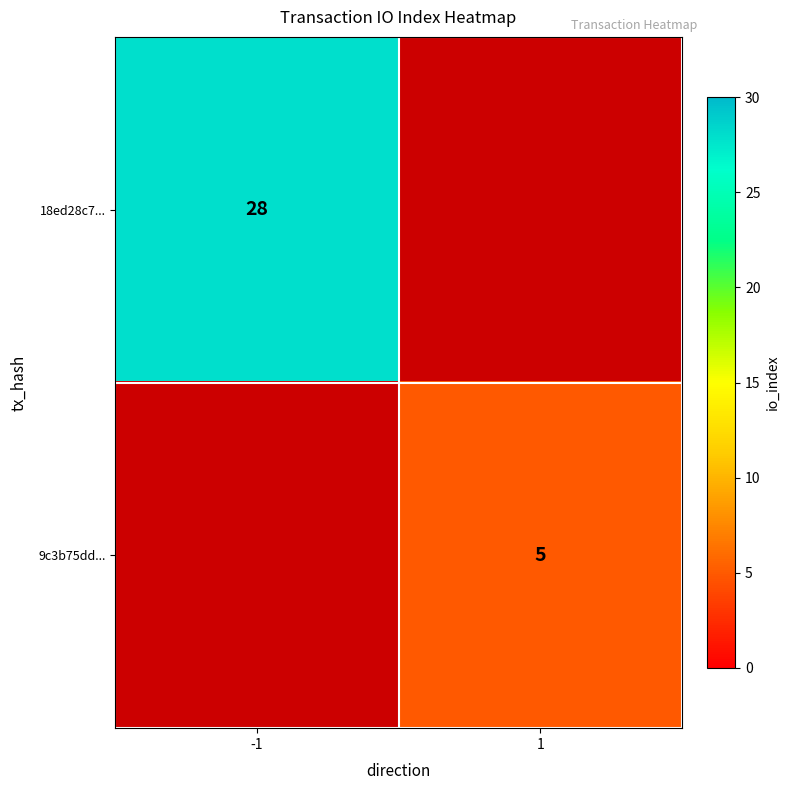

Which label corresponds to the largest value in the chart?

-1